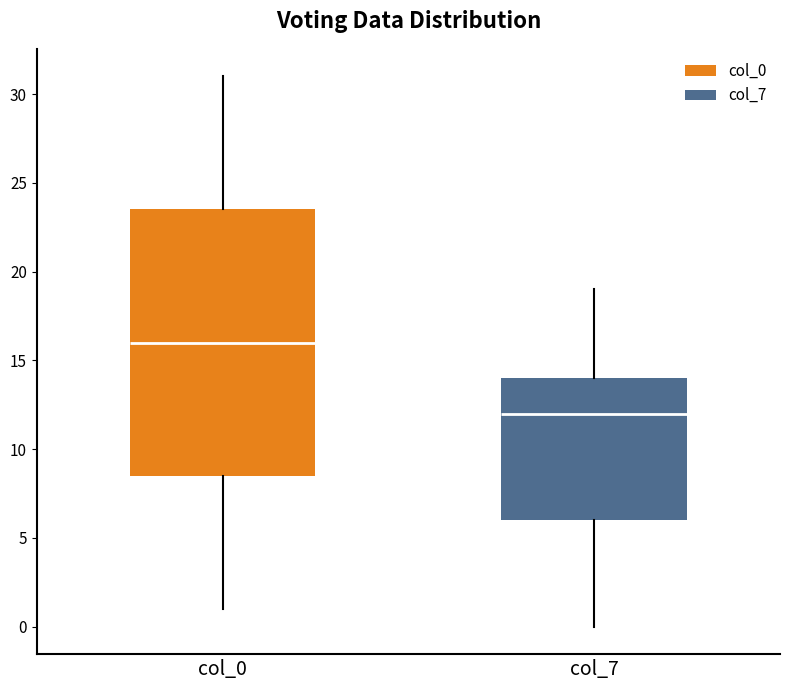

Comparing the boxes themselves (not the whiskers), which one is the tallest?

col_0